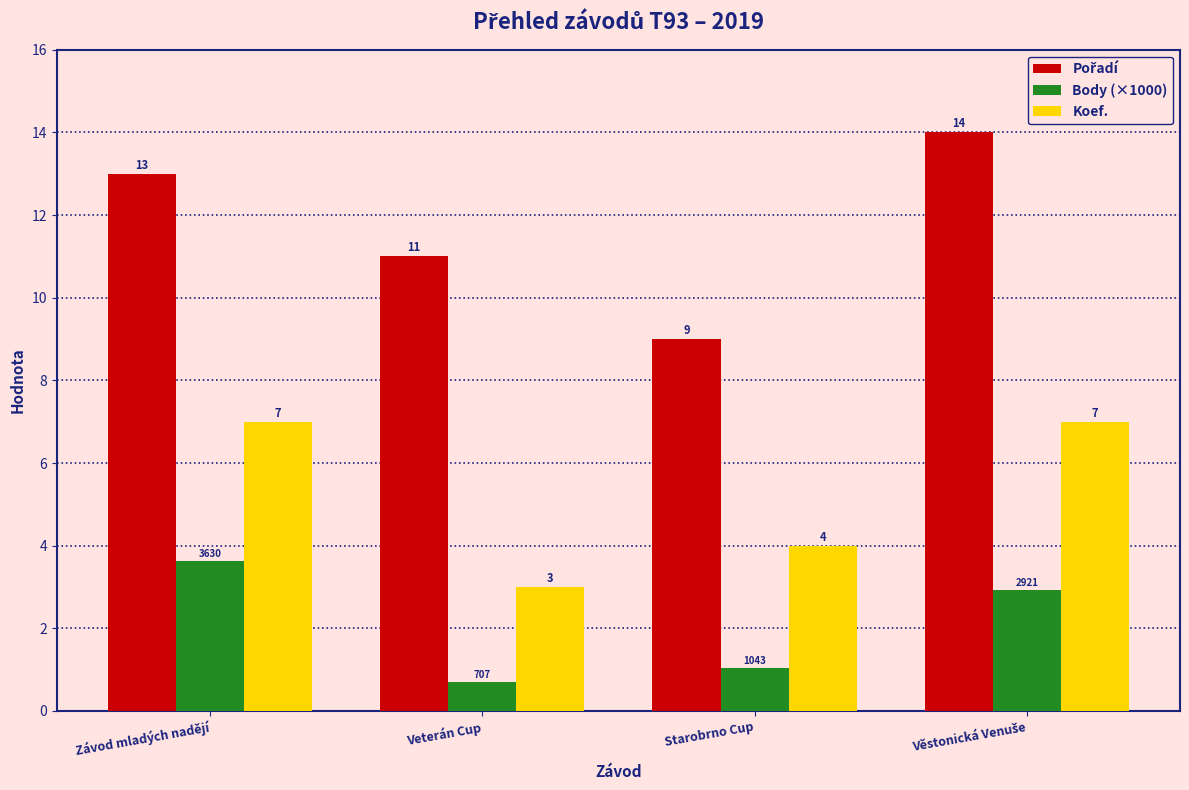

What is the difference between the second highest and second lowest values in the Koef. series?

3.0